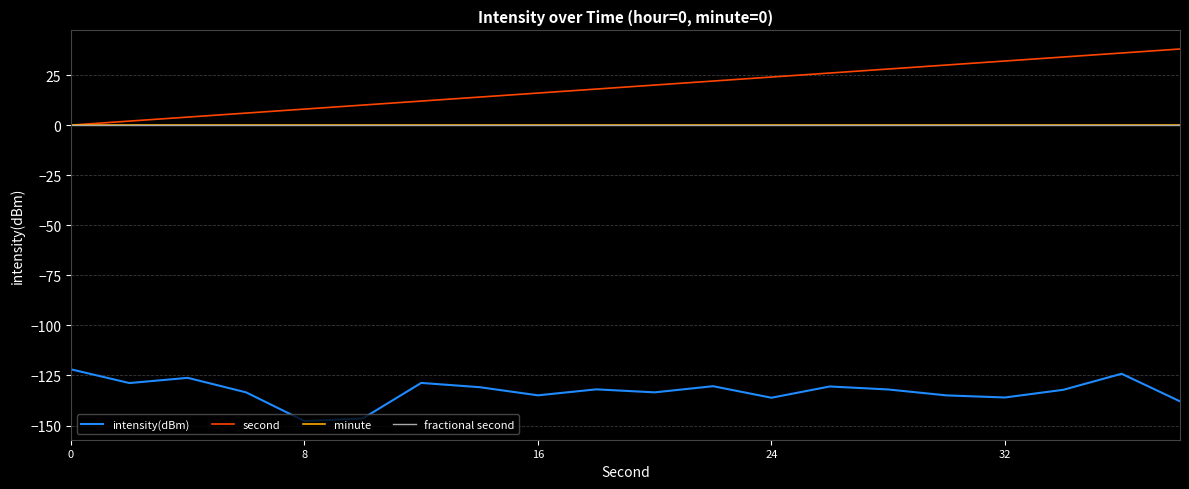

Reading right to left, transcribe all the data shown in this chart.

intensity(dBm): -137.9	-124.2	-132.2	-136.0	-135.0	-132.0	-130.5	-136.1	-130.4	-133.4	-131.9	-134.9	-130.9	-128.7	-146.4	-147.8	-133.4	-126.2	-128.8	-121.9
second: 38.0	36.0	34.0	32.0	30.0	28.0	26.0	24.0	22.0	20.0	18.0	16.0	14.0	12.0	10.0	8.0	6.0	4.0	2.0	0.0
minute: 0.0	0.0	0.0	0.0	0.0	0.0	0.0	0.0	0.0	0.0	0.0	0.0	0.0	0.0	0.0	0.0	0.0	0.0	0.0	0.0
fractional second: 0.0	0.0	0.0	0.0	0.0	0.0	0.0	0.0	0.0	0.0	0.0	0.0	0.0	0.0	0.0	0.0	0.0	0.0	0.0	0.0